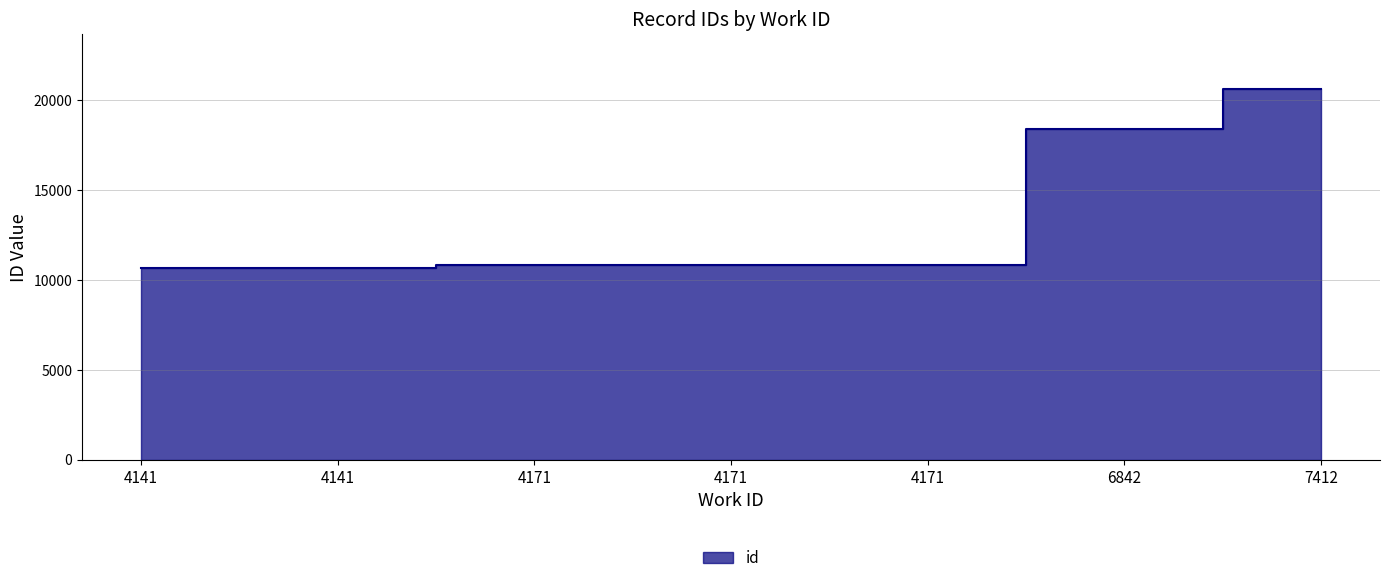

List the labels in order of value, smallest first.

4141, 4141, 4171, 4171, 4171, 6842, 7412